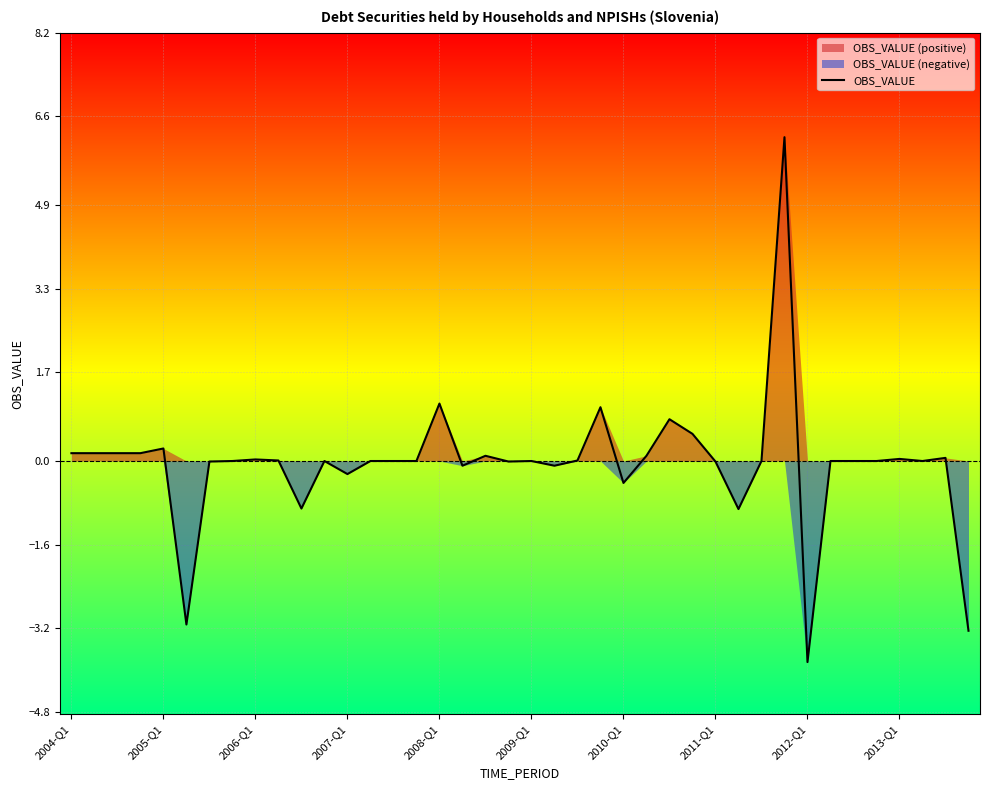

What is the difference between the values at 34 and 27?

0.5